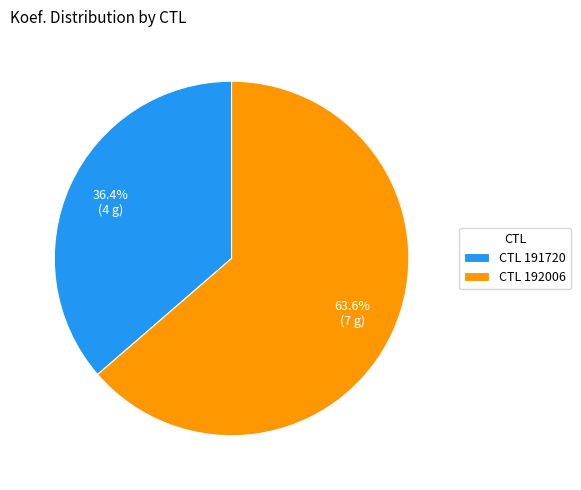

To the nearest percent, what is the average slice percentage?

50%